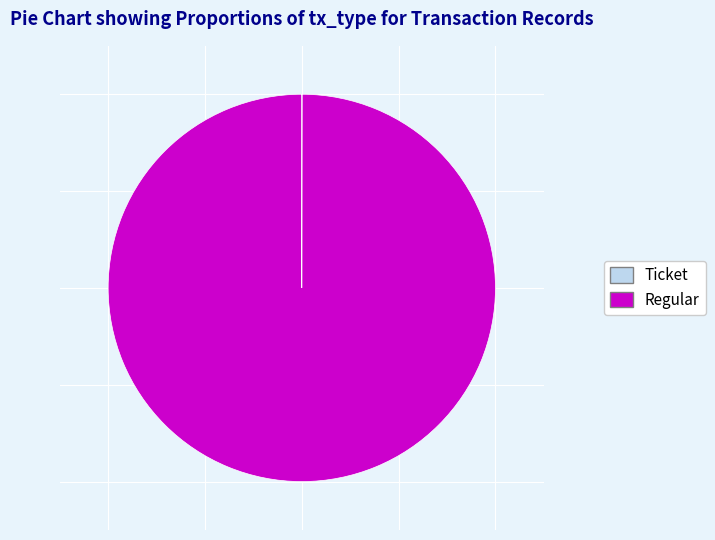

Which slice represents more than half of the pie?

Regular